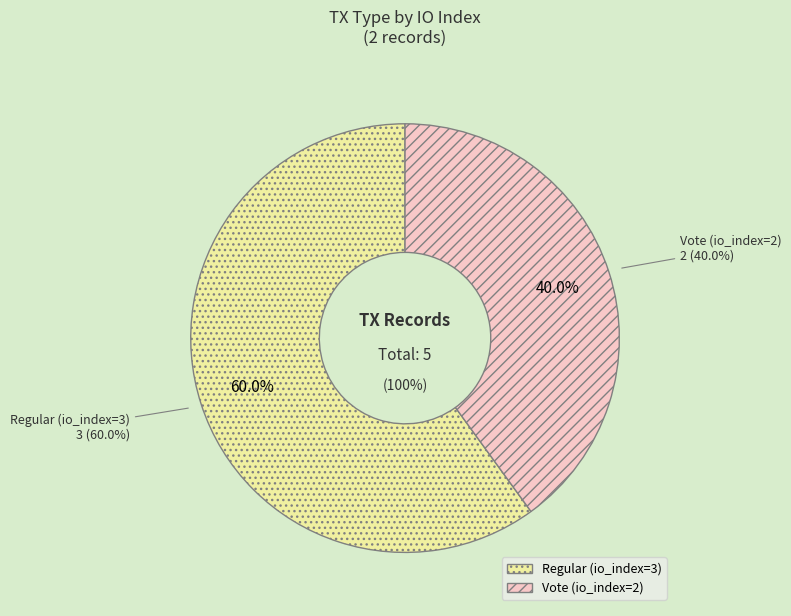

What percentage is NOT represented by Regular (io_index=3)?

40.0%